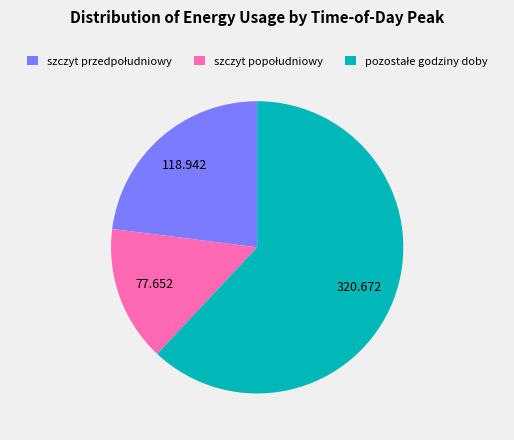

Is there a majority slice in this chart?

Yes